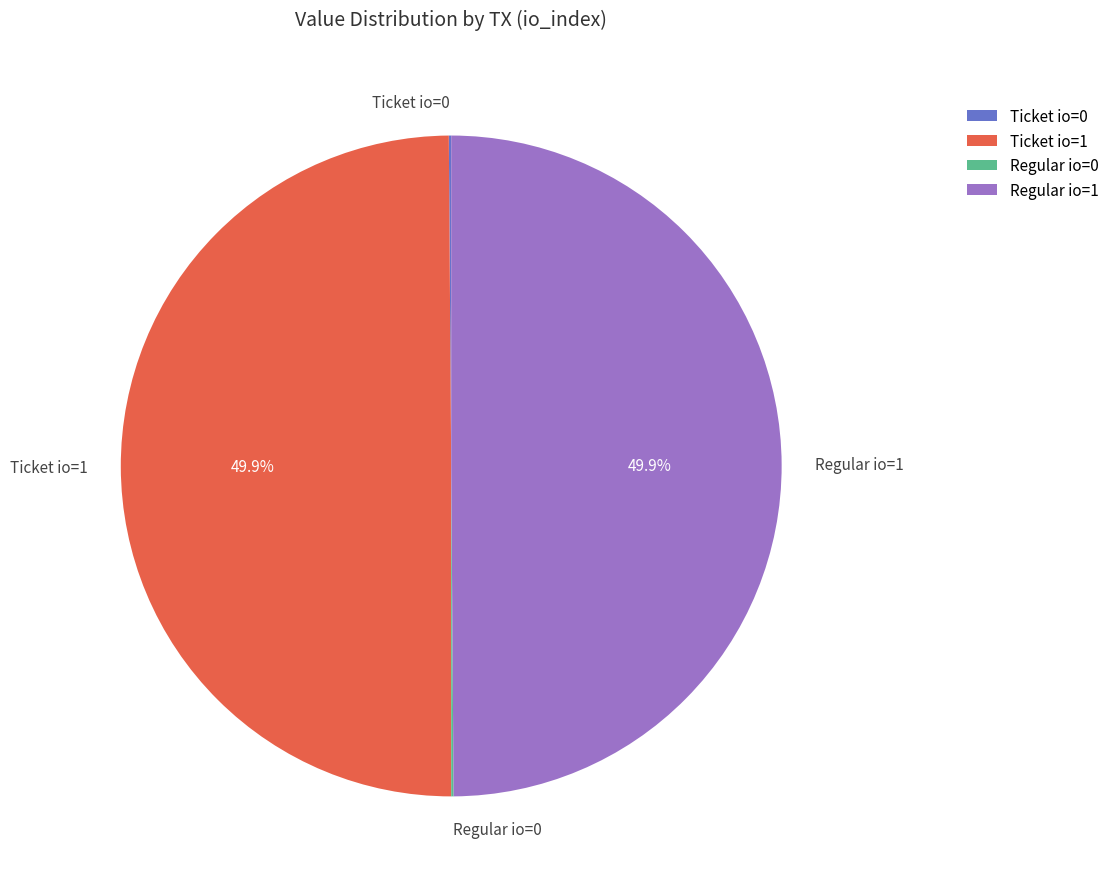

What percentage is NOT represented by Ticket io=1?

50.0%